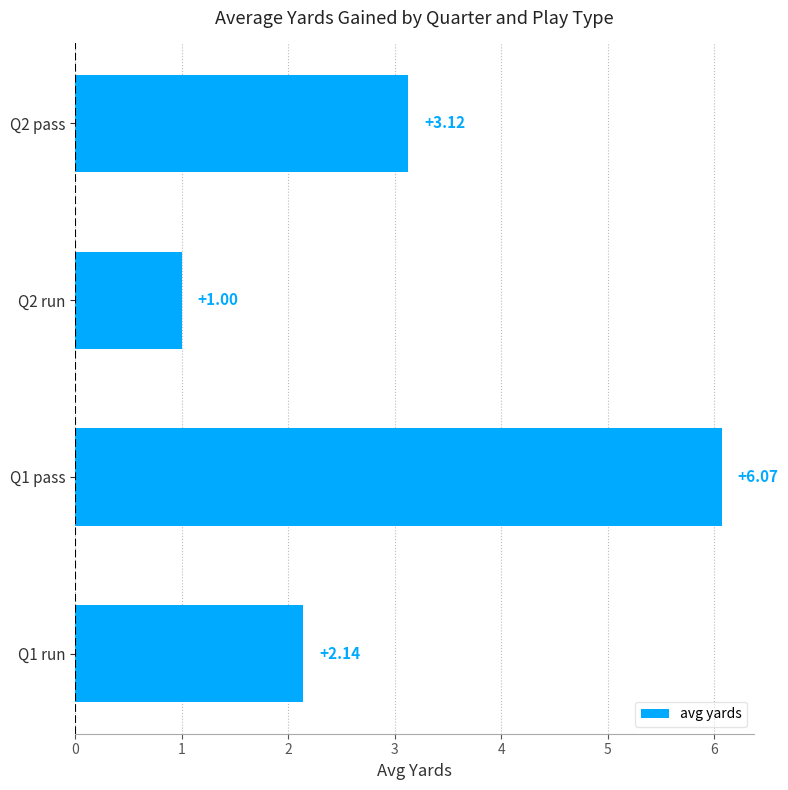

Which has a higher value, Q1 run or Q2 pass?

Q2 pass